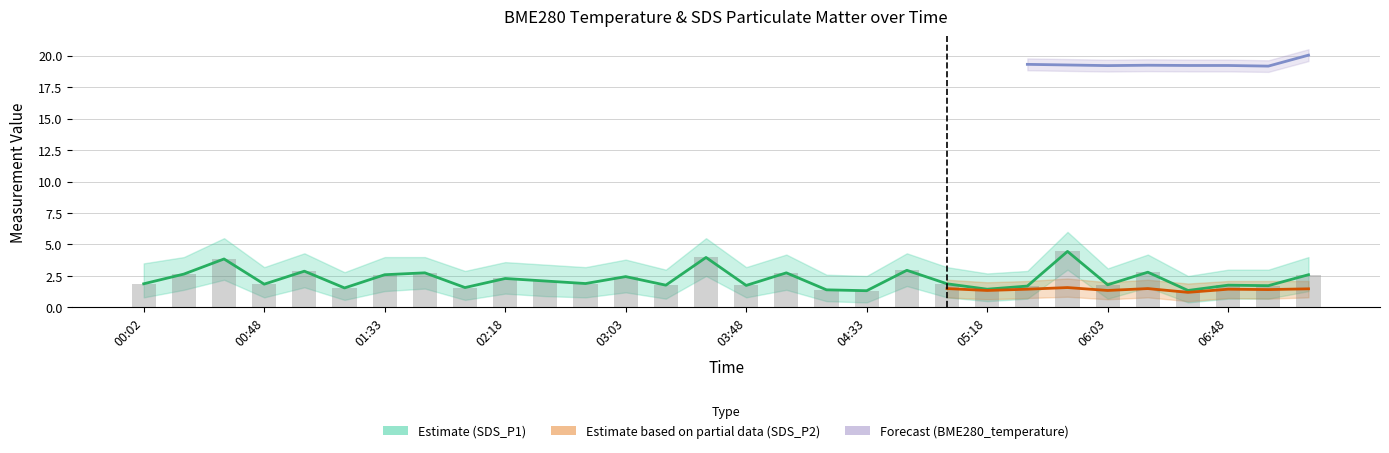

Rank the series at 06:03 from lowest to highest value.

SDS_P2, SDS_P1, BME280_temperature